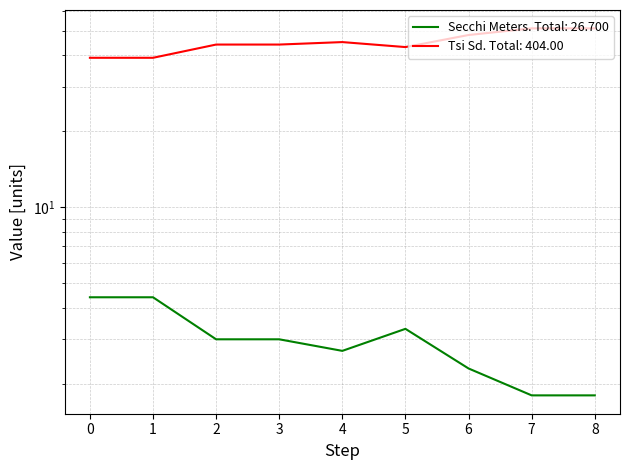

What is the value of the Tsi Sd point at the 2nd from the left?

39.0